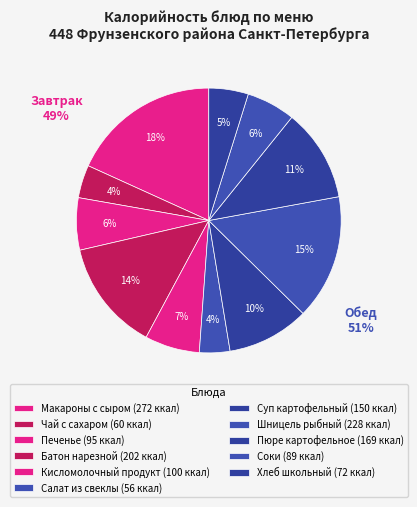

The Батон нарезной slice represents 28% of the pie. True or false?

False